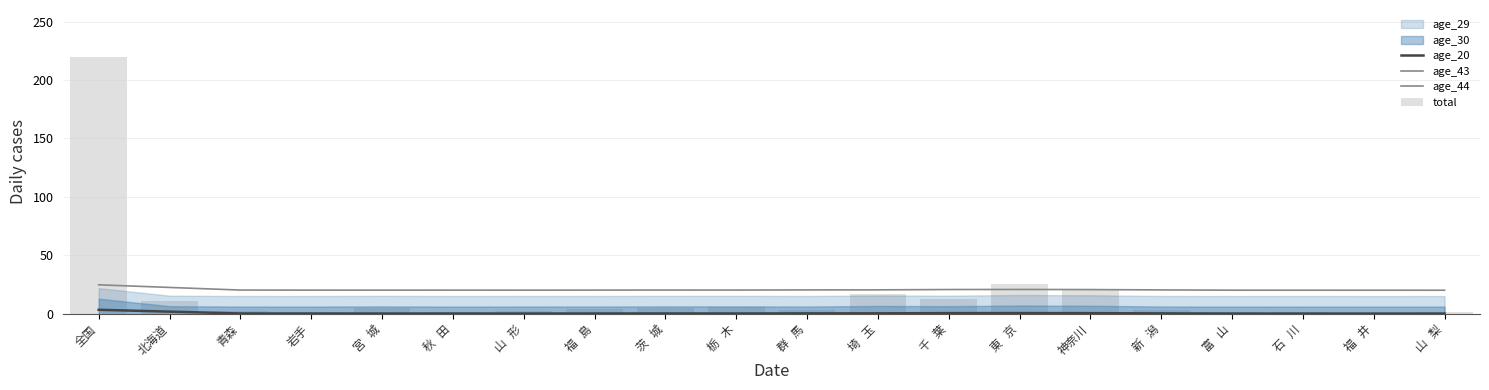

What is the maximum value for total?

220.0